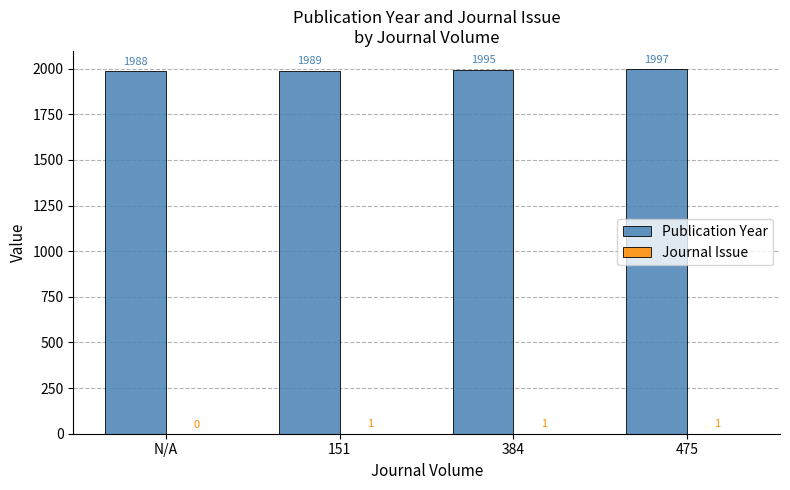

Which series has the largest total across all categories?

Publication Year